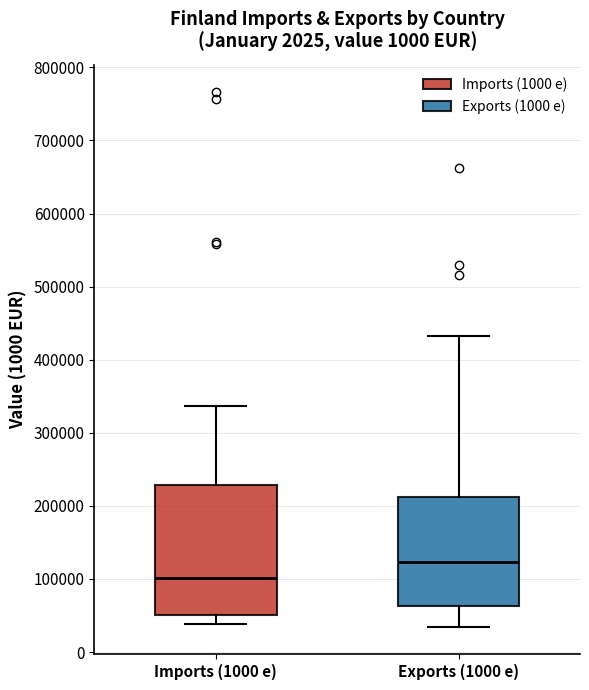

Reading left to right, transcribe this box plot: for each box, give where its median line is, the range the box spans, and where its two whiskers end, as read against the y-axis. The values are not printed on the chart, so give them approximately, as read against the axis.

Imports (1000 e): median 100000, box 50000 to 230000, whiskers 40000 to 340000
Exports (1000 e): median 120000, box 60000 to 210000, whiskers 30000 to 430000